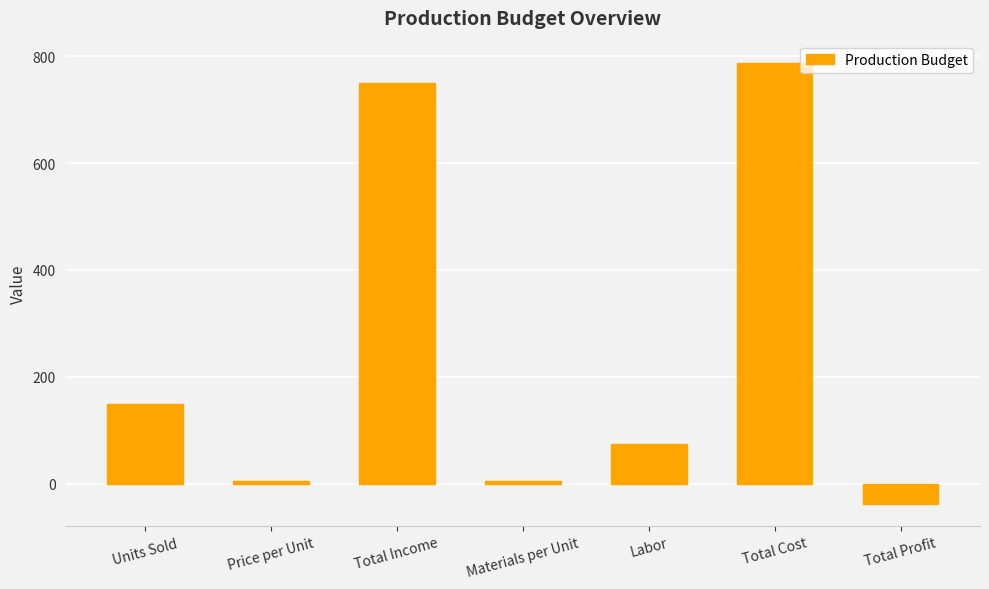

Is it true that the value at Materials per Unit is 4.8?

True